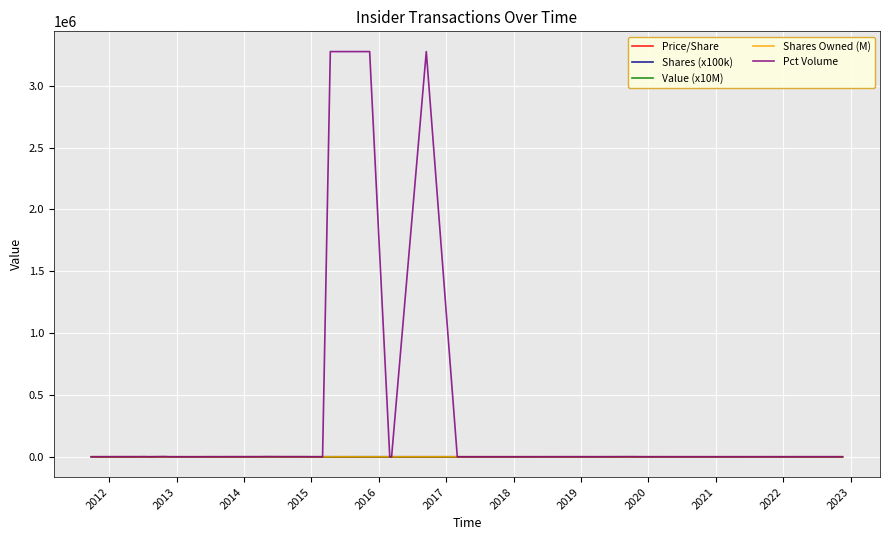

Between which two adjacent categories do Pct Volume and Price/Share first intersect?

2014 and 2015